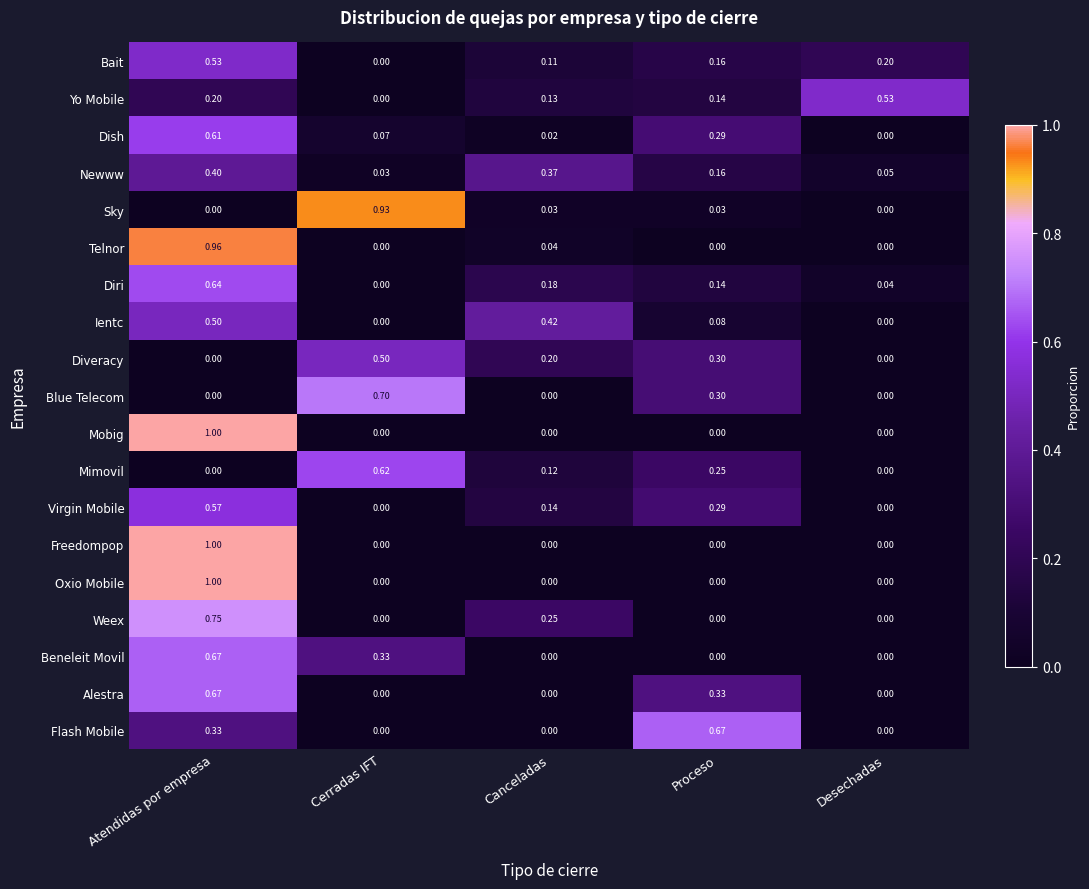

How many data points does each series have?

5